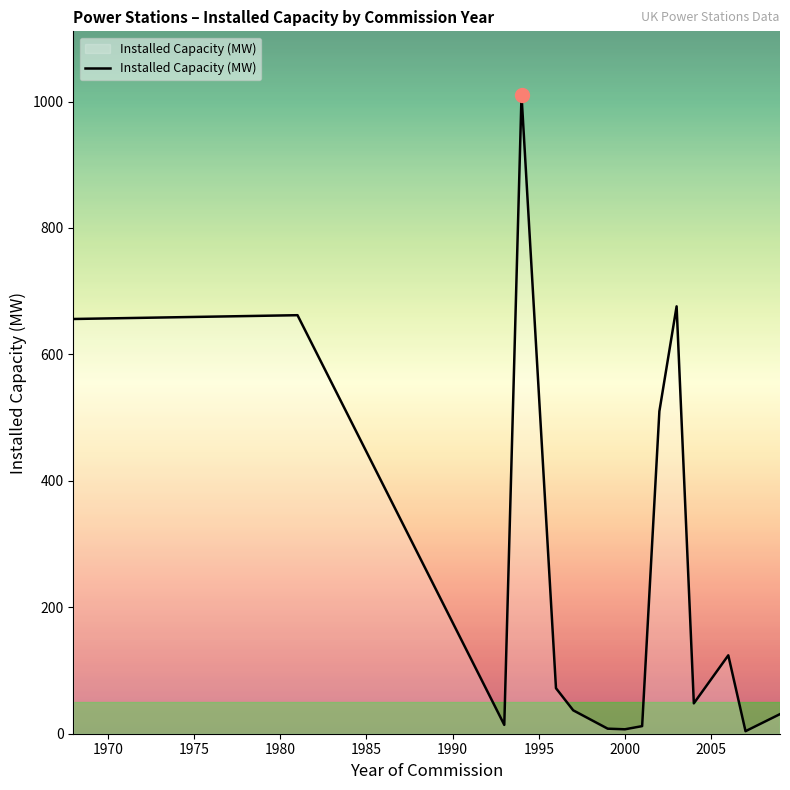

What is the greatest value displayed?

1010